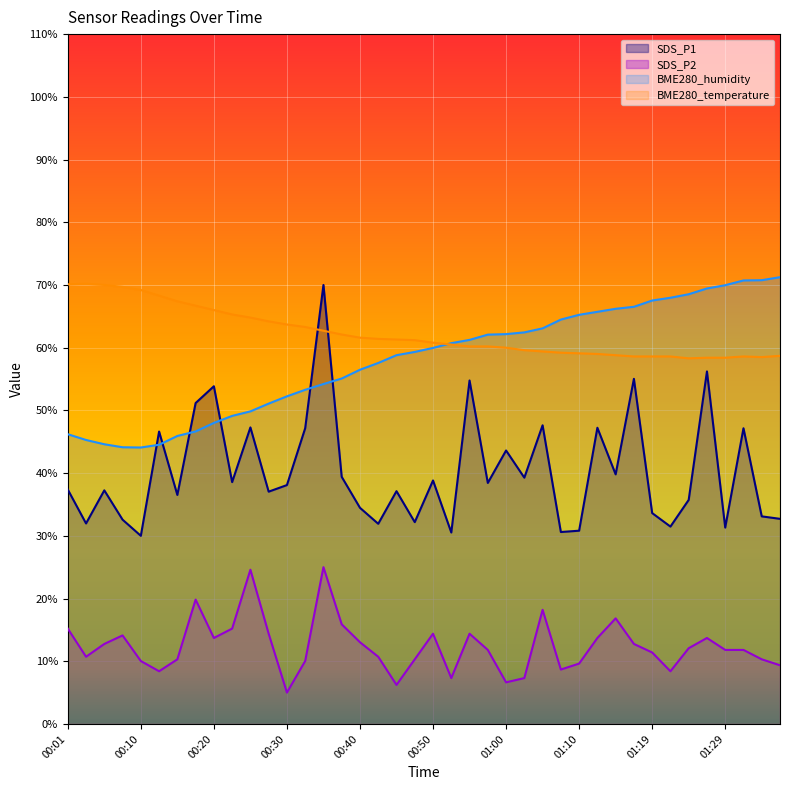

Reading left to right, what are all the values shown in this chart?

SDS_P1: 37.4	32.0	37.2	32.6	30.0	46.6	36.5	51.2	53.8	38.6	47.3	37.0	38.1	47.2	70.0	39.4	34.5	31.9	37.1	32.2	38.8	30.5	54.8	38.4	43.6	39.3	47.6	30.6	30.8	47.2	39.8	55.0	33.6	31.5	35.7	56.2	31.3	47.2	33.1	32.7
SDS_P2: 15.2	10.7	12.8	14.1	10.0	8.4	10.3	19.8	13.7	15.2	24.6	14.4	5.0	10.0	25.0	15.9	13.0	10.7	6.2	10.3	14.4	7.3	14.4	11.8	6.6	7.3	18.2	8.7	9.6	13.7	16.8	12.8	11.4	8.4	12.1	13.7	11.8	11.8	10.3	9.4
BME280_humidity: 46.2	45.3	44.6	44.1	44.1	44.5	45.9	46.6	48.0	49.1	49.8	51.1	52.2	53.3	54.2	55.1	56.5	57.6	58.8	59.3	60.0	60.7	61.2	62.1	62.2	62.4	63.1	64.5	65.2	65.7	66.2	66.5	67.5	68.0	68.5	69.4	70.0	70.7	70.8	71.2
BME280_temperature: 70.1	70.2	70.0	69.7	69.2	68.3	67.4	66.7	66.0	65.3	64.8	64.2	63.7	63.3	62.7	62.1	61.6	61.4	61.3	61.2	60.8	60.5	60.2	60.2	60.0	59.6	59.4	59.2	59.1	59.0	58.8	58.6	58.6	58.6	58.3	58.4	58.4	58.6	58.5	58.7